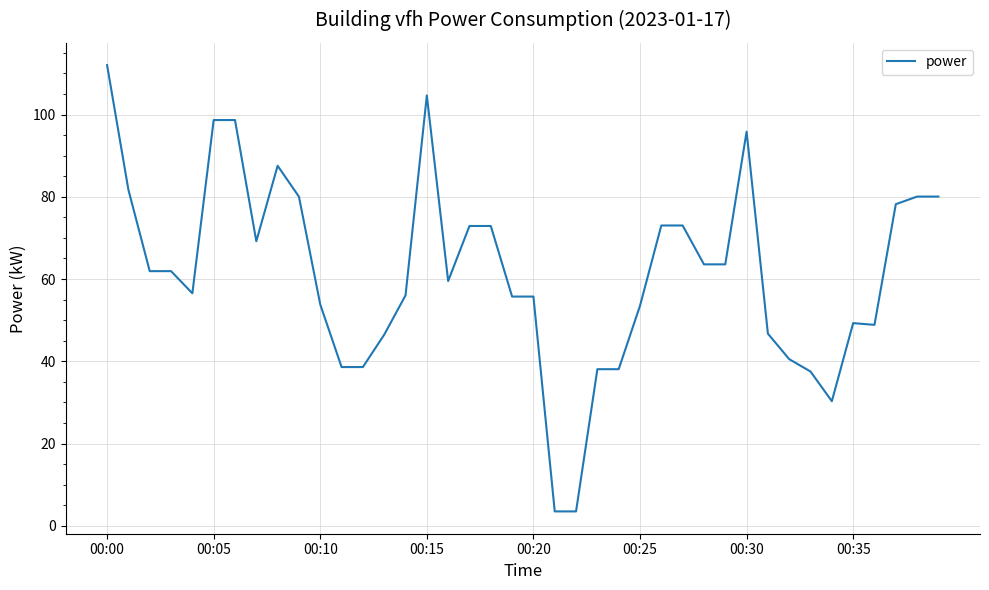

What is the difference between the maximum and minimum values?

108.5